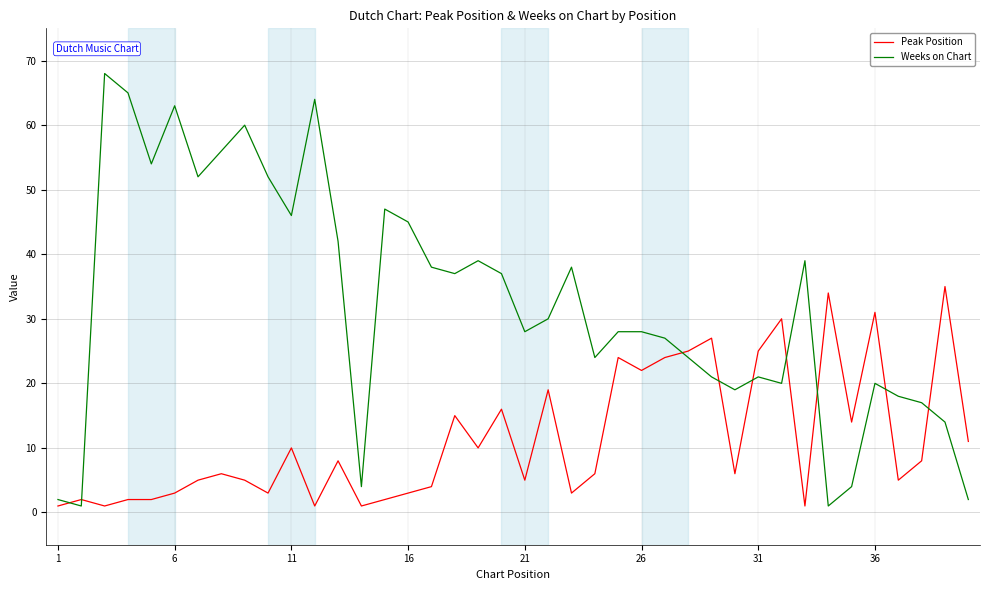

Which series has the largest range (max minus min)?

Weeks on Chart